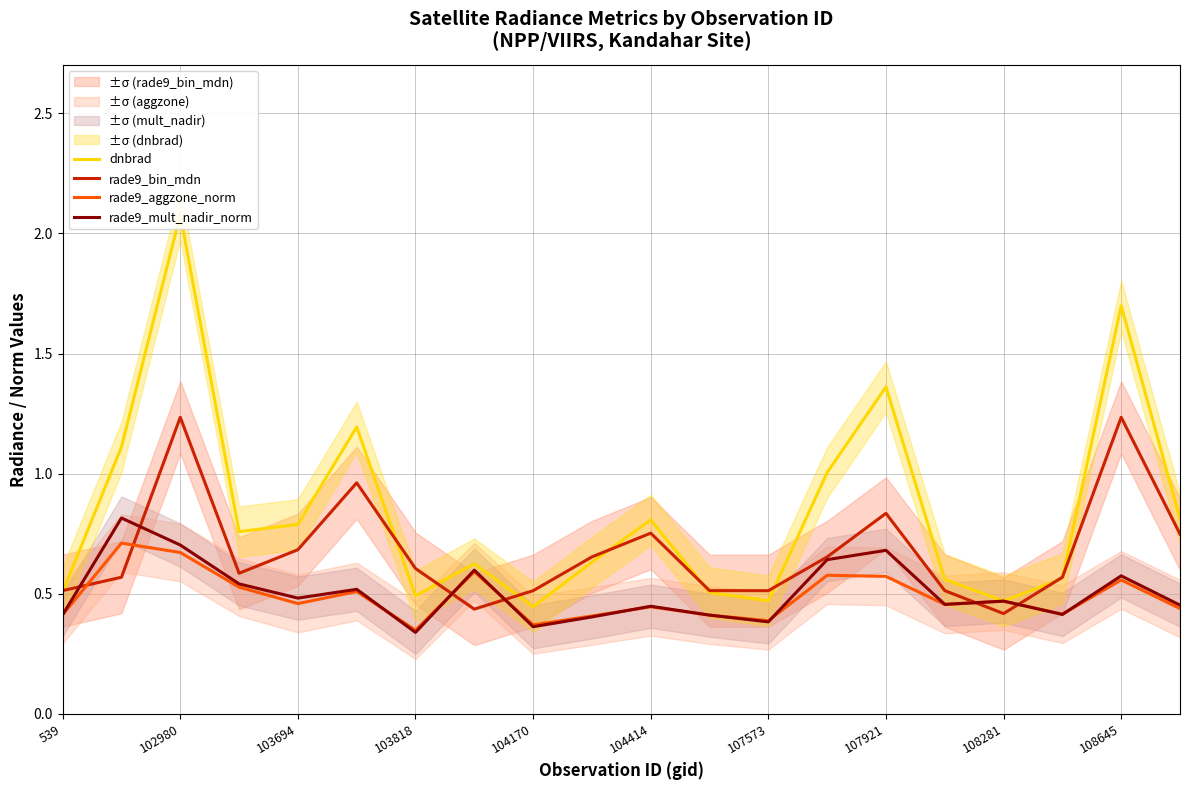

After their last crossing, which series has the higher values: rade9_bin_mdn or rade9_aggzone_norm?

rade9_bin_mdn